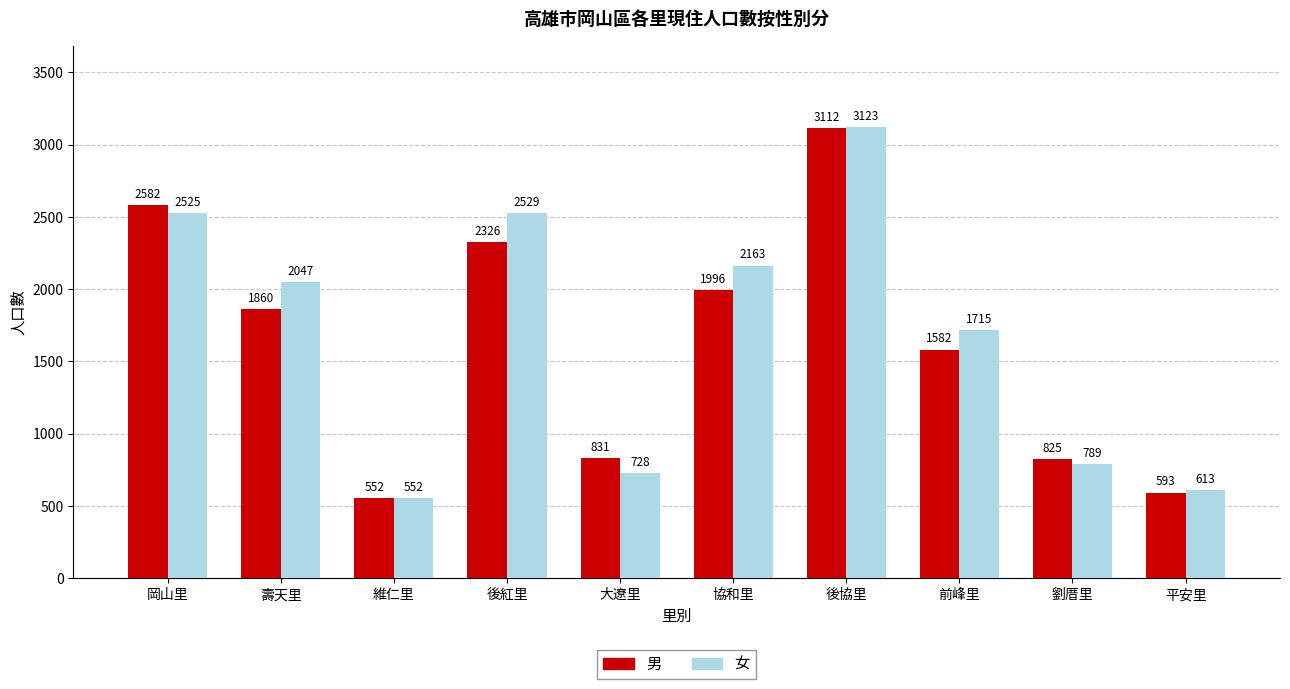

What is the difference between the second highest and second lowest values in the 男 series?

1989